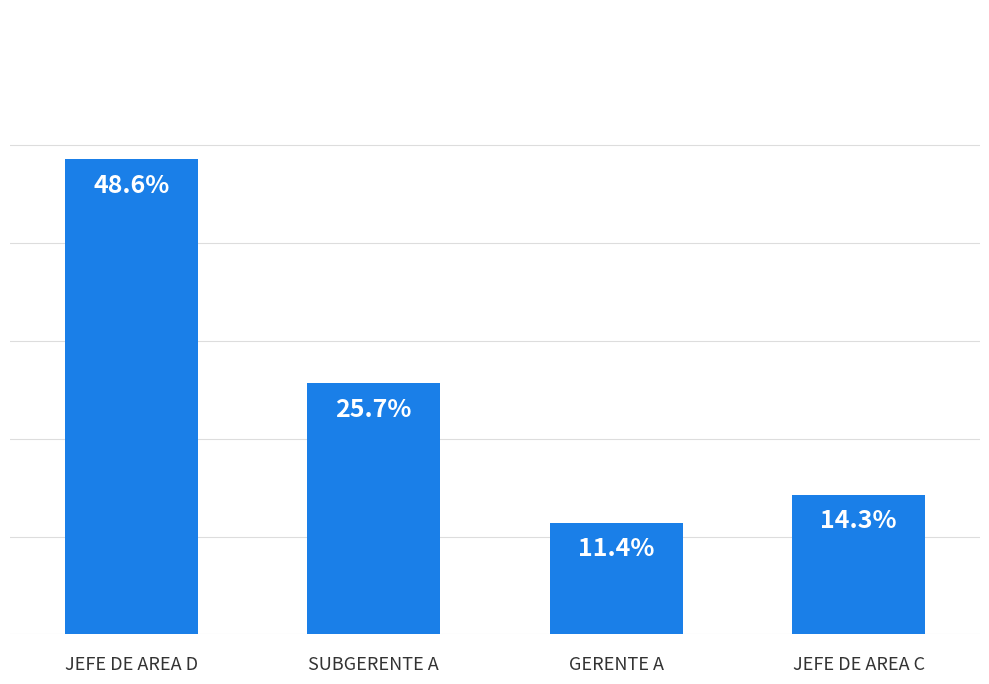

What is the label of the 4th bar from the left?

JEFE DE AREA C